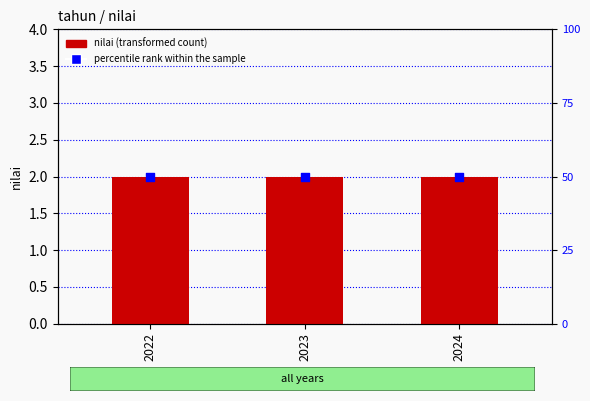

At which category is the sum across all series the highest?

2022